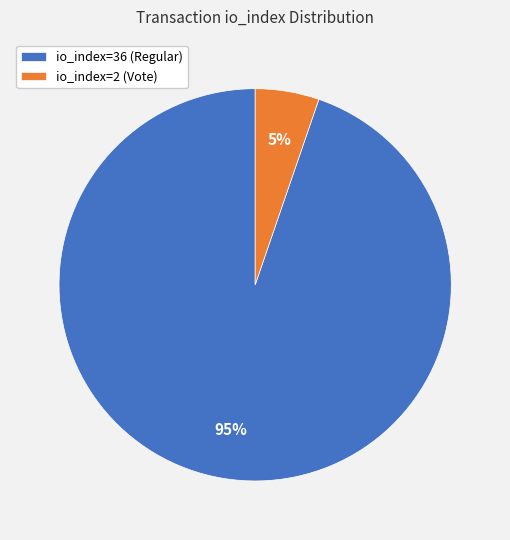

To the nearest percent, what percentage of the pie is io_index=36 (Regular)?

95%